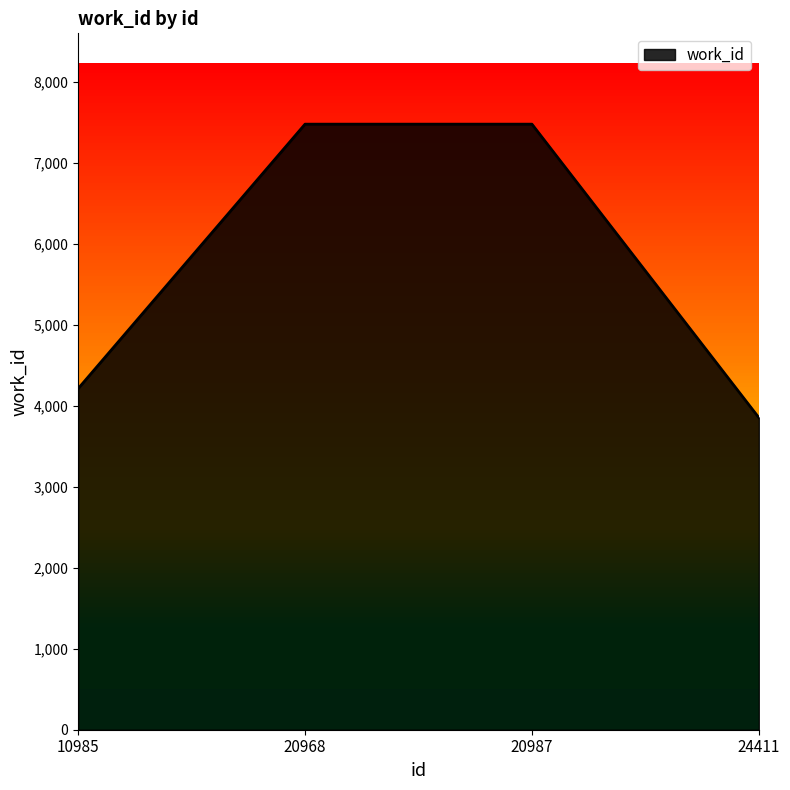

True or false: the data has more than 2 interior local peaks.

False